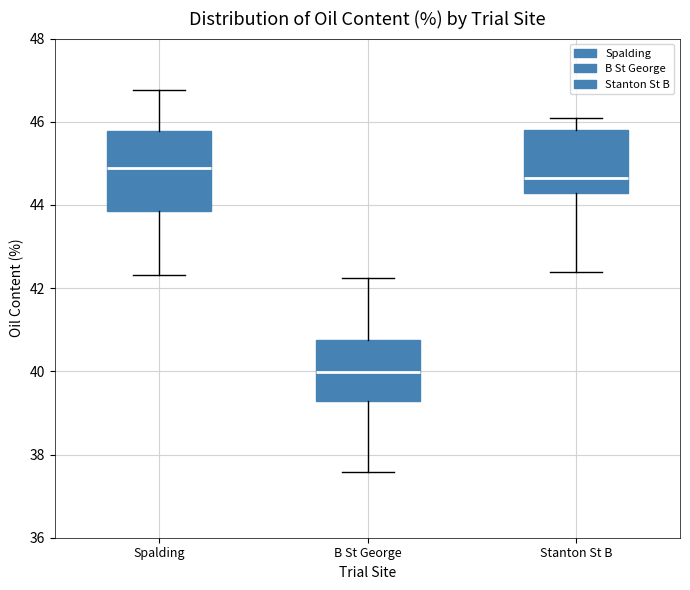

Reading left to right, transcribe this box plot: for each box, give where its median line is, the range the box spans, and where its two whiskers end, as read against the y-axis. The values are not printed on the chart, so give them approximately, as read against the axis.

Spalding: median 45.0, box 43.8 to 45.8, whiskers 42.4 to 46.8
B St George: median 40.0, box 39.2 to 40.8, whiskers 37.6 to 42.2
Stanton St B: median 44.6, box 44.2 to 45.8, whiskers 42.4 to 46.0